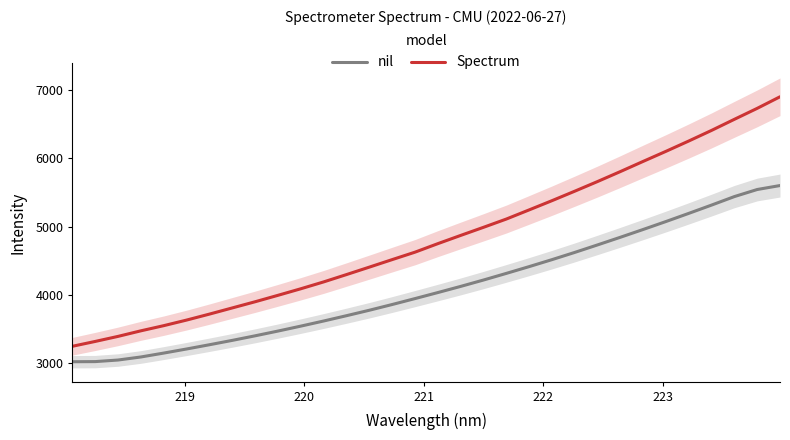

Rank the series by their average value, from highest to lowest.

Spectrum, nil